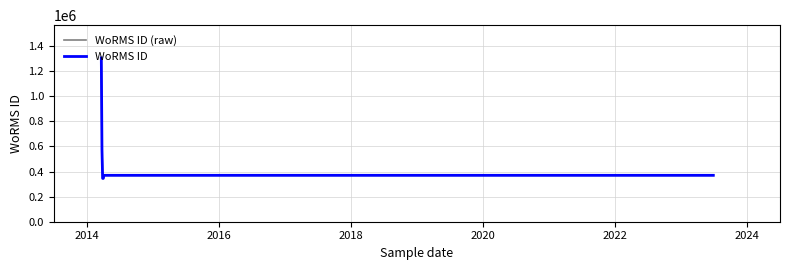

Which series has the widest spread of values?

WoRMS ID (raw)